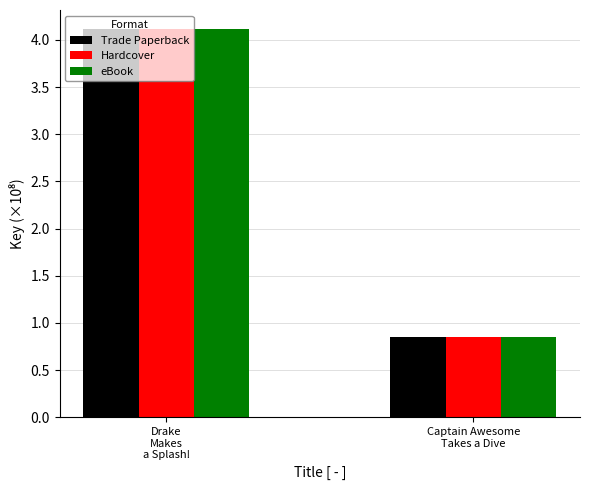

What is the sum of all Trade Paperback values?

5.0